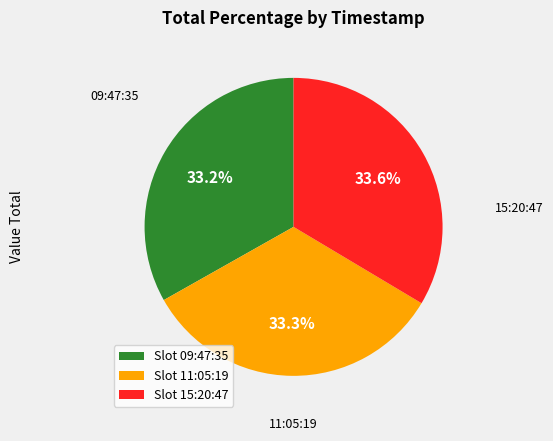

Approximately how many times larger is the value at Slot 11:05:19 compared to Slot 09:47:35?

1.0